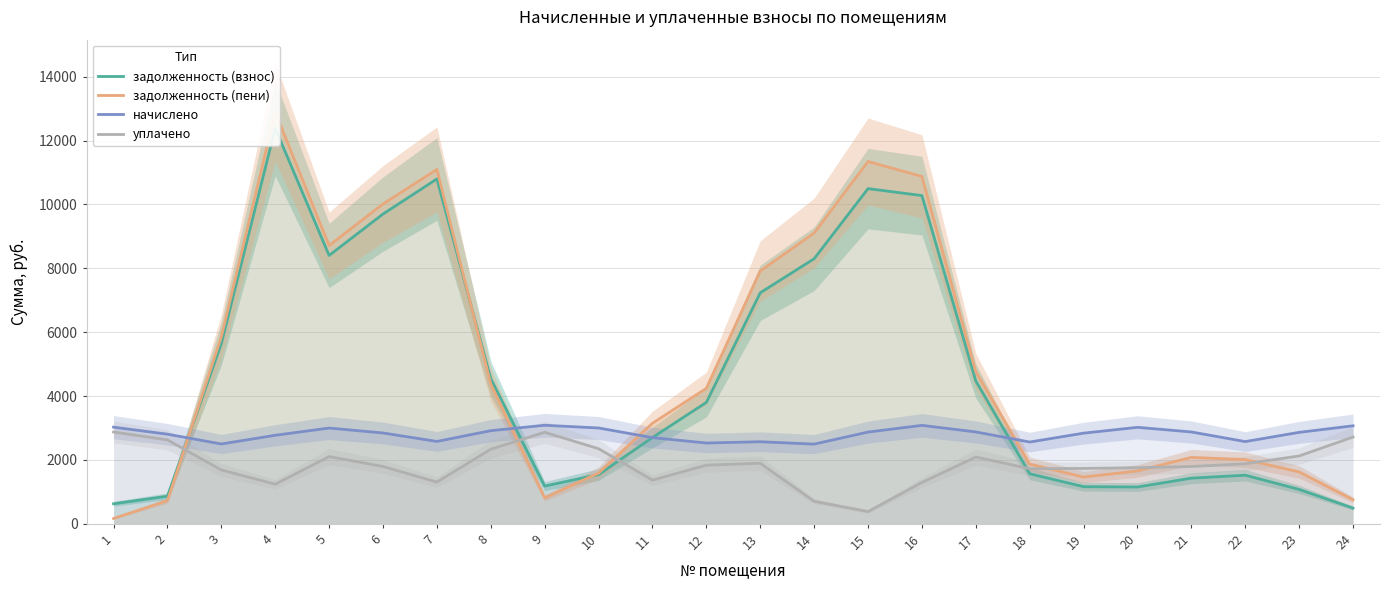

True or false: уплачено has a value of 4283.1 at 24.

False